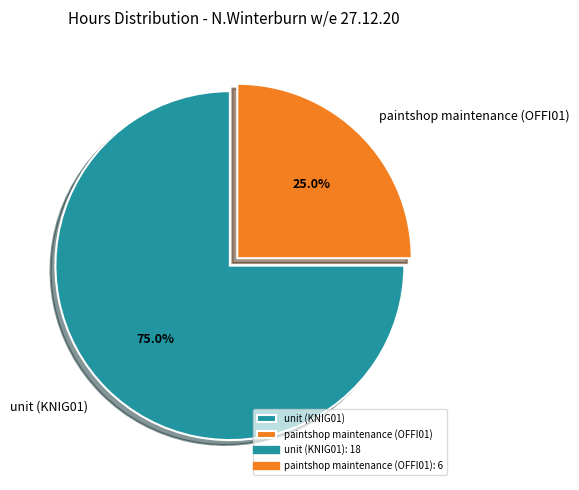

Approximately how many times larger is the value at paintshop maintenance (OFFI01) compared to unit (KNIG01)?

0.3